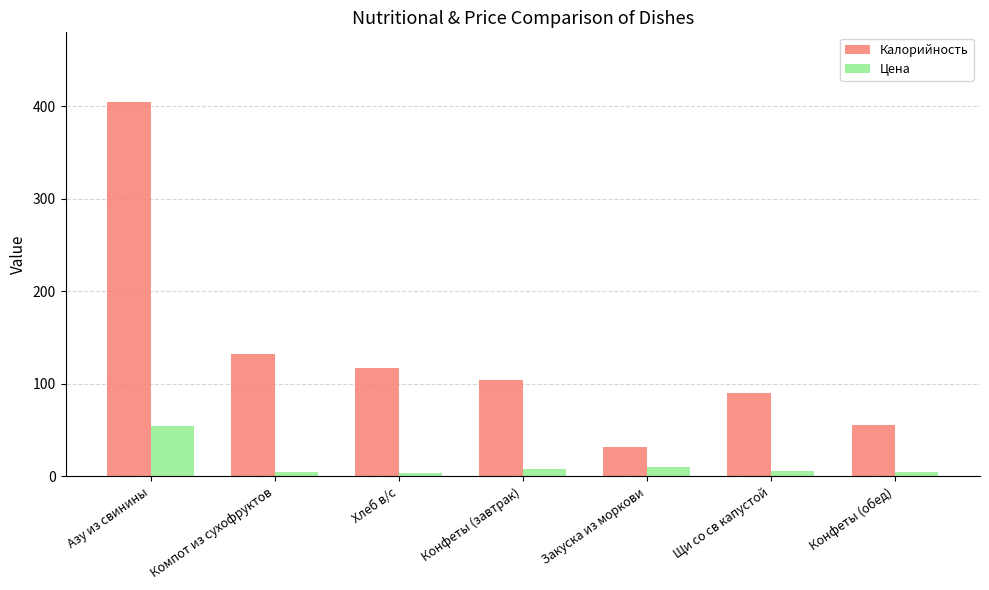

What is the value of the Цена bar at the 7th from the left?

4.6